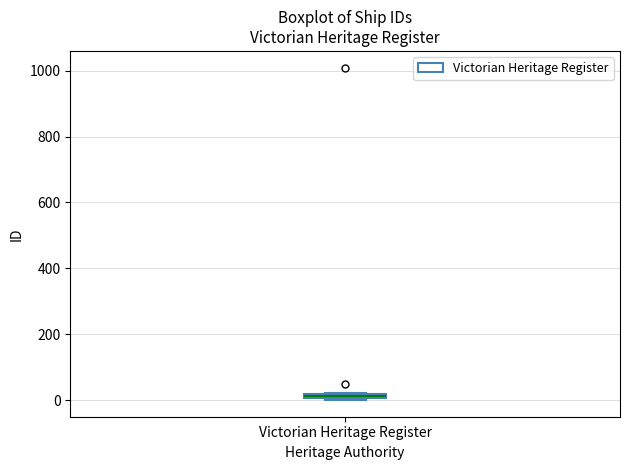

Where is the upper edge of the box for Victorian Heritage Register on the y-axis? The values are not printed on the chart, so give them approximately, as read against the axis.

20